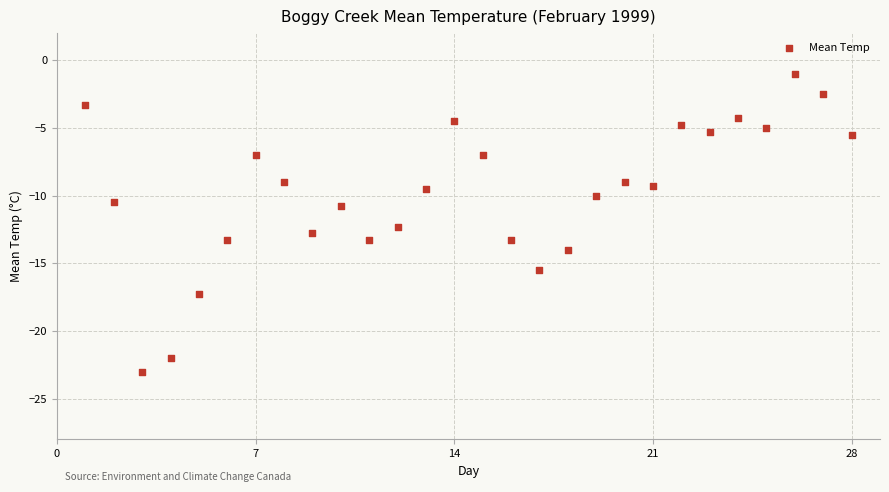

What is the range of Y values (max minus min)?

22.0